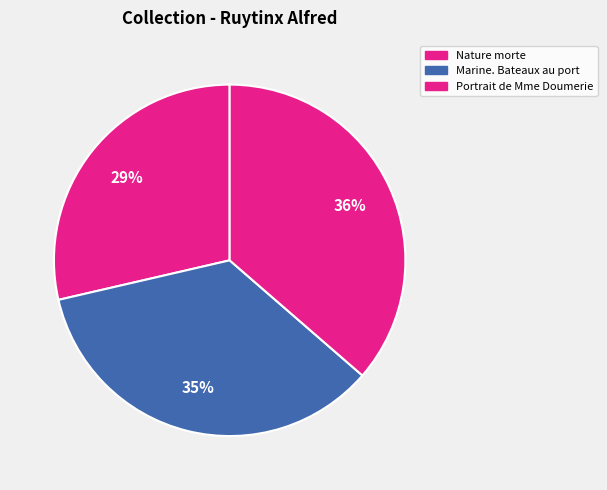

Is it true that Marine. Bateaux au port is 35% of the pie?

True